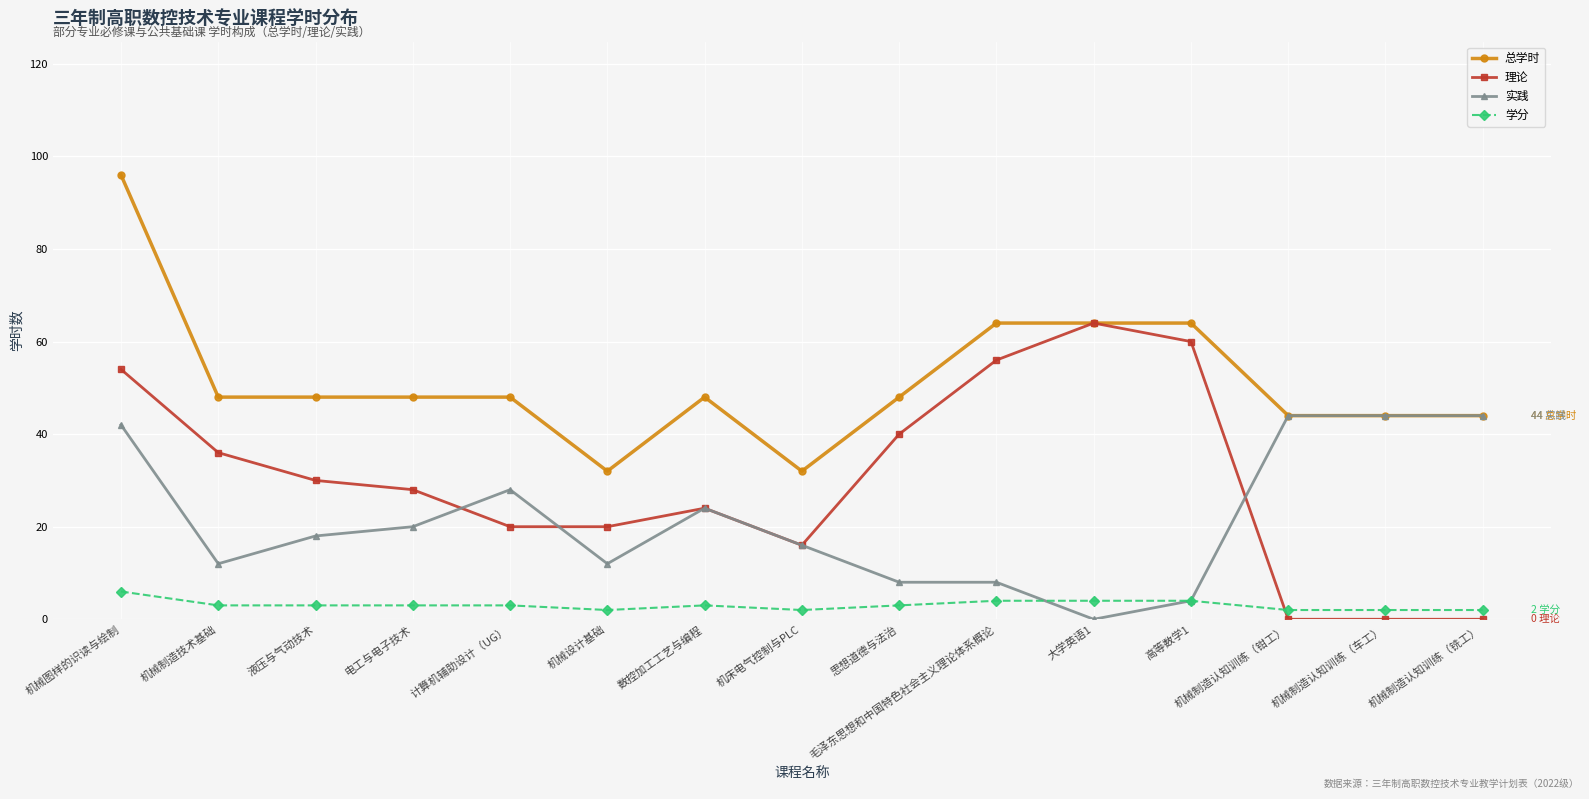

At how many categories does at least one series exceed 52?

4